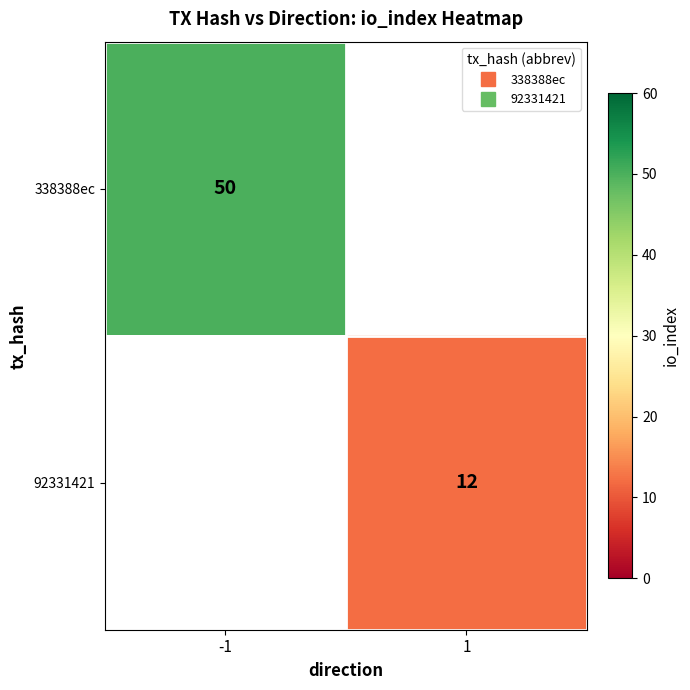

Count the number of data series in this chart.

2